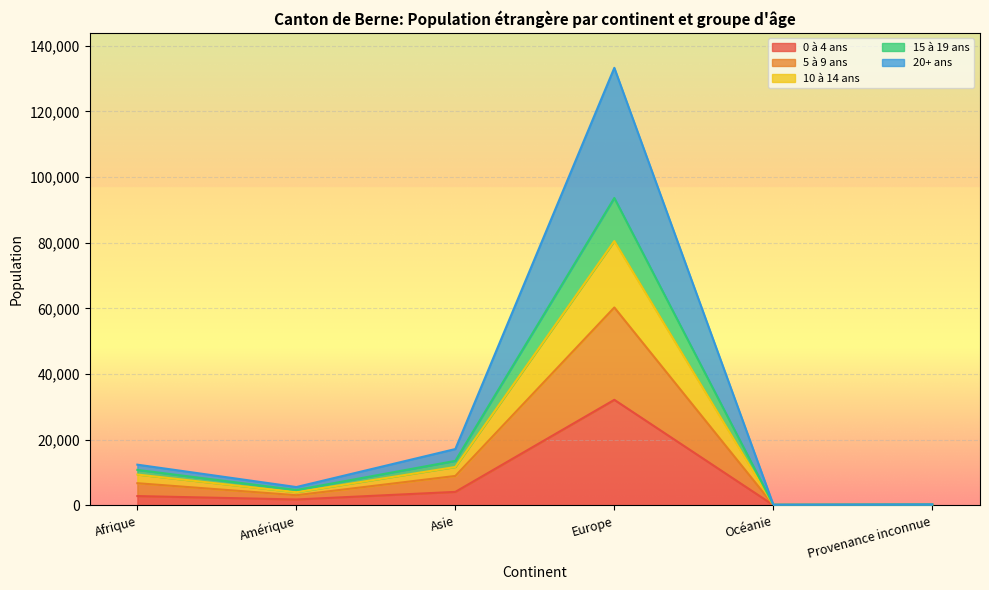

Which category has the highest value in the 0 à 4 ans series?

Europe